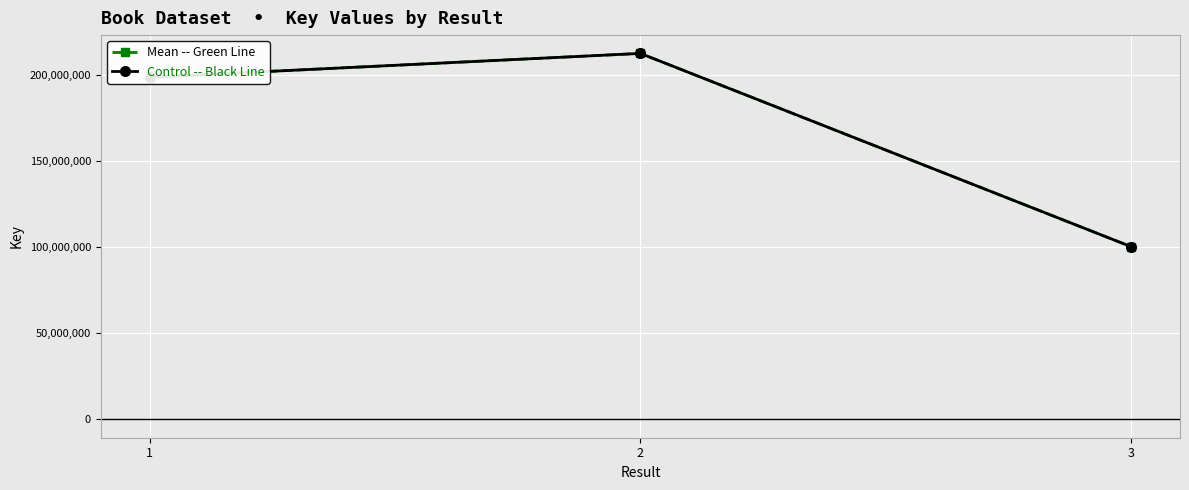

What value does the Mean -- Green Line series have at 2, to the nearest 100?

212645500